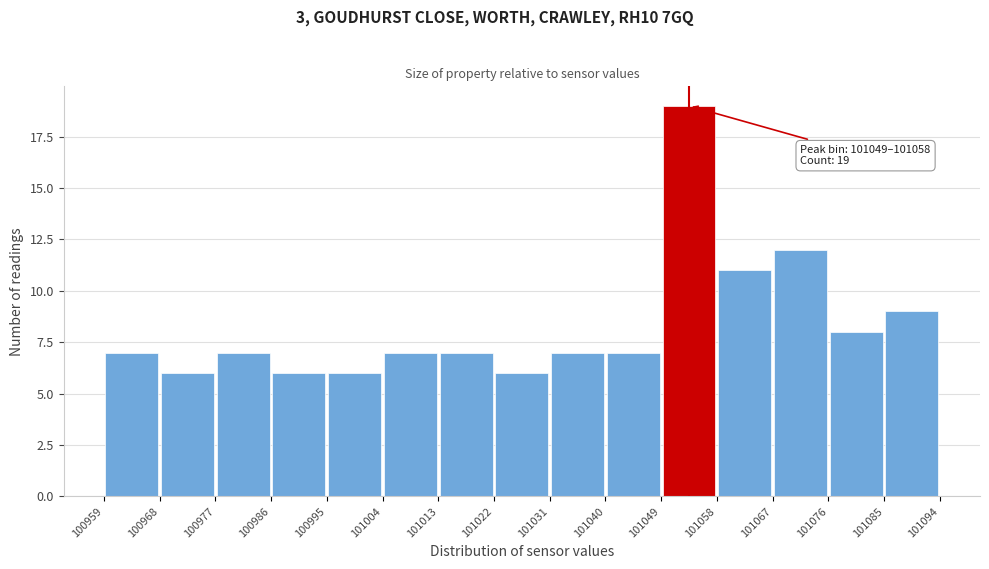

Over which range of the x-axis is the bar tallest?

101049 to 101058